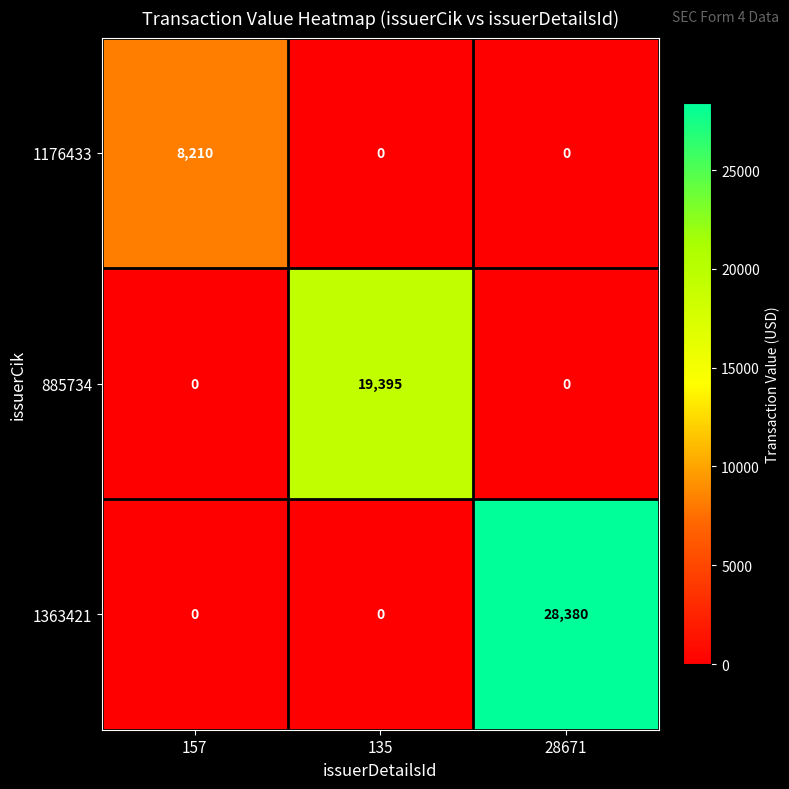

Reading left to right, extract all data points from this chart.

1176433: 8210	0	0
885734: 0	19395	0
1363421: 0	0	28380